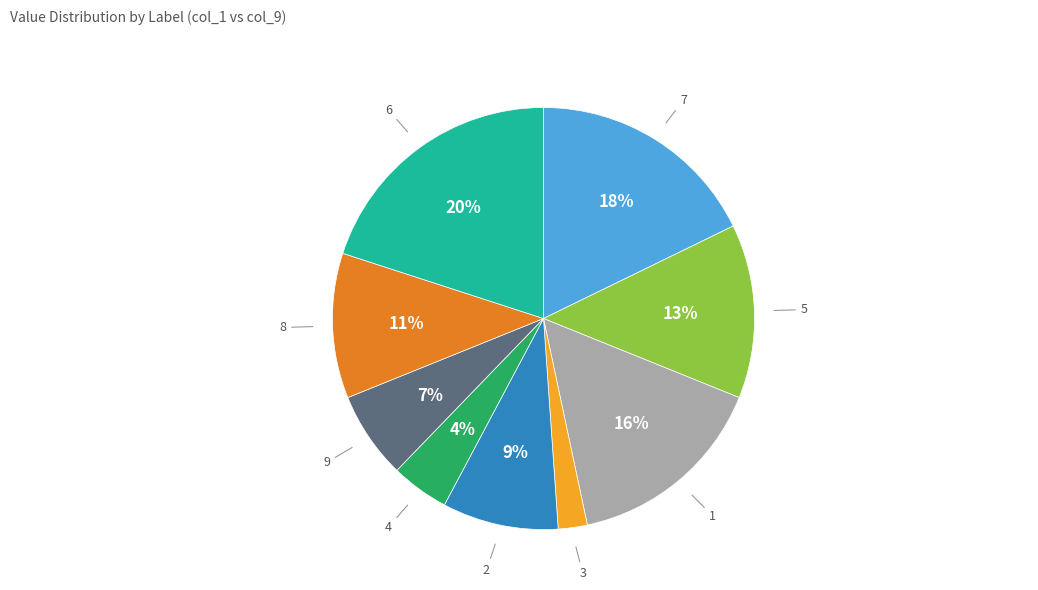

What percentage is the 2 slice, to the nearest percent?

9%